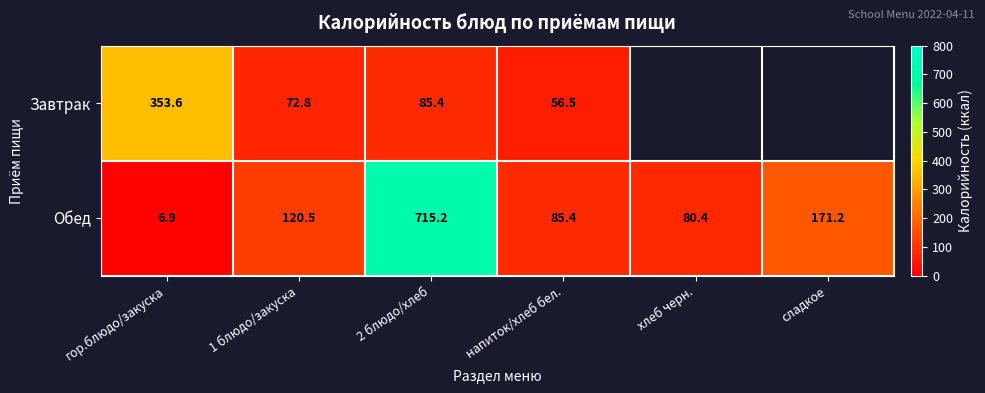

At which label is Обед closest to 361?

сладкое